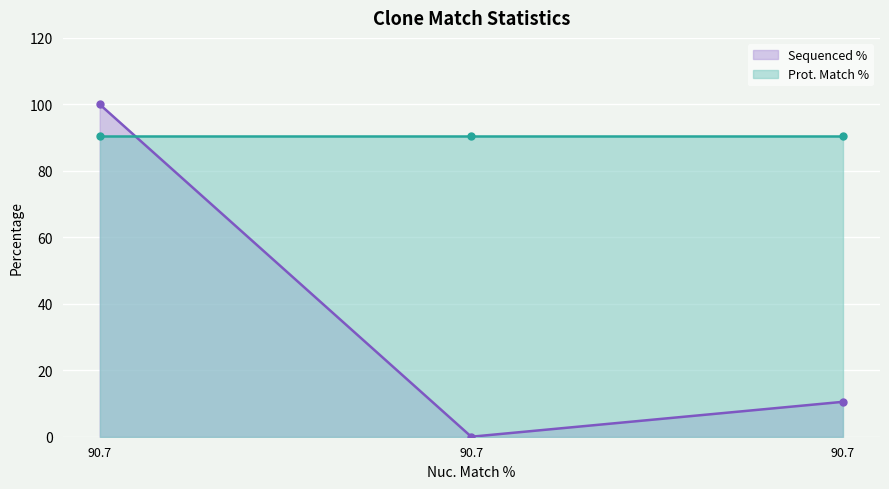

How many values in the Sequenced % series are below 10?

1